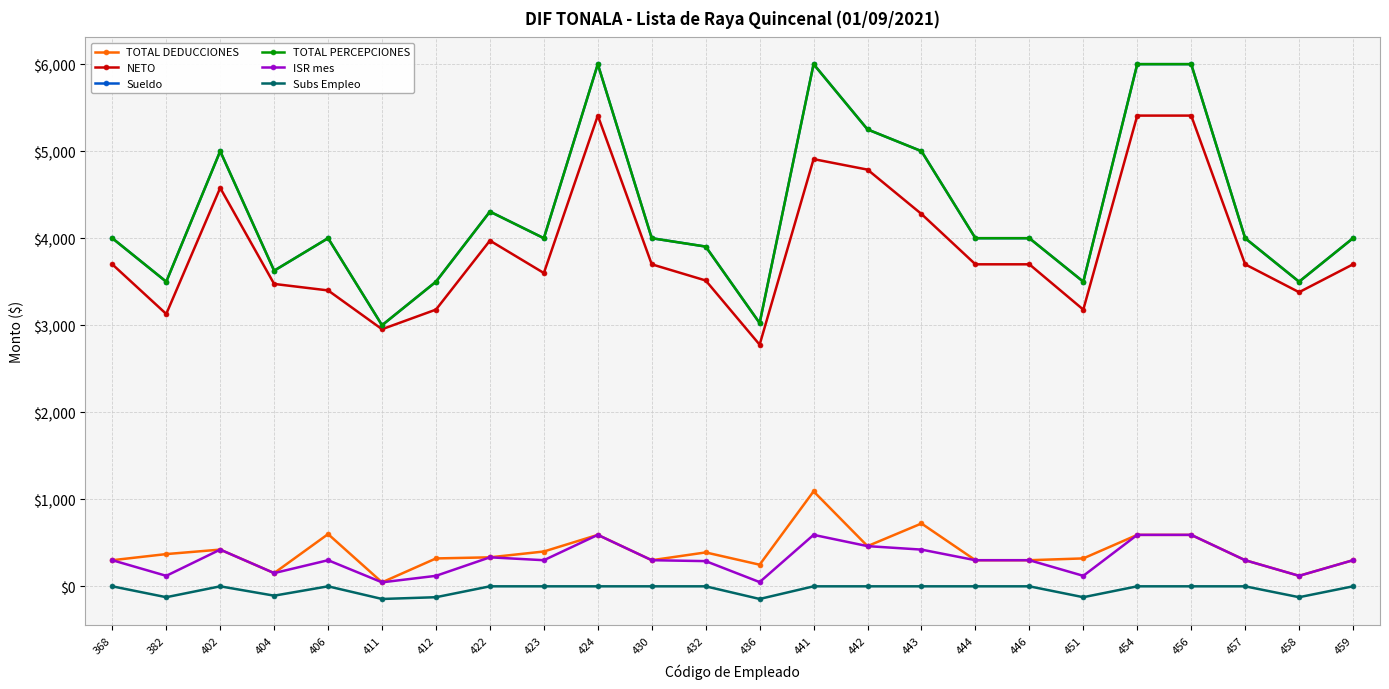

Does the chart have visible grid lines?

Yes